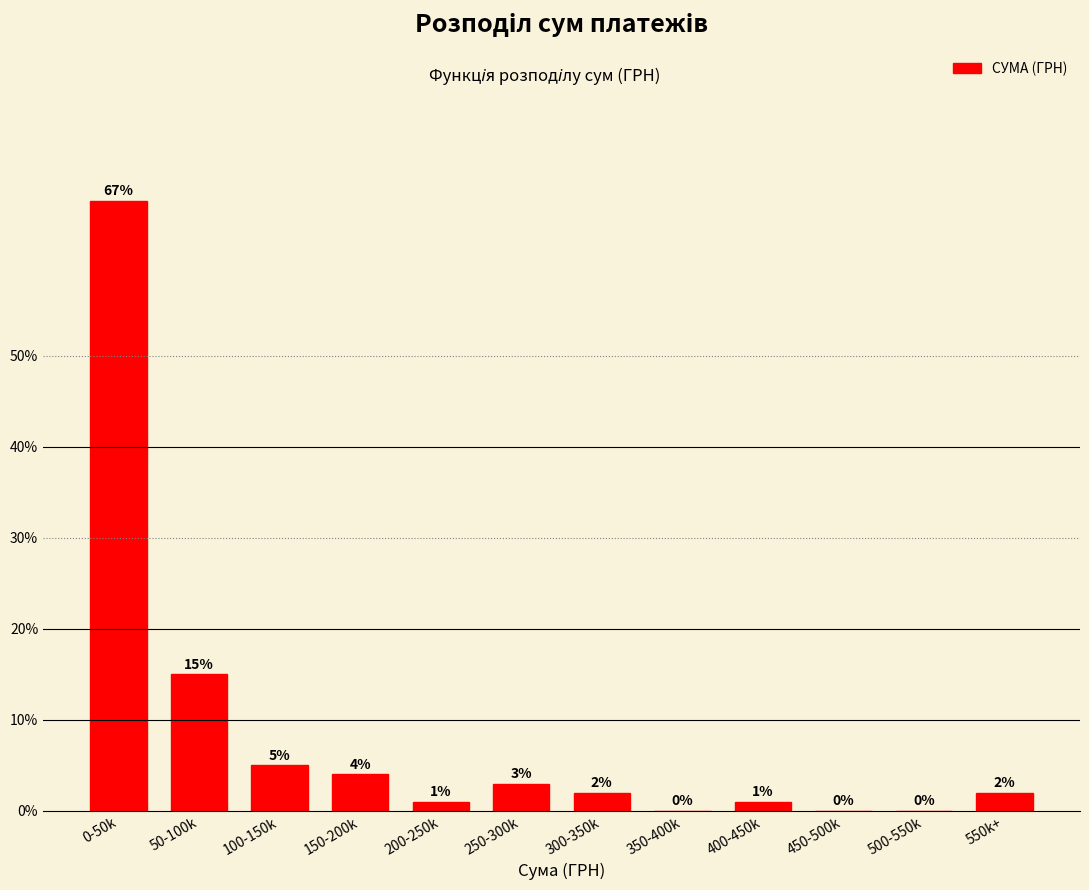

Reading right to left, transcribe all the data shown in this chart.

550k+=2	500-550k=0	450-500k=0	400-450k=1	350-400k=0	300-350k=2	250-300k=3	200-250k=1	150-200k=4	100-150k=5	50-100k=15	0-50k=67